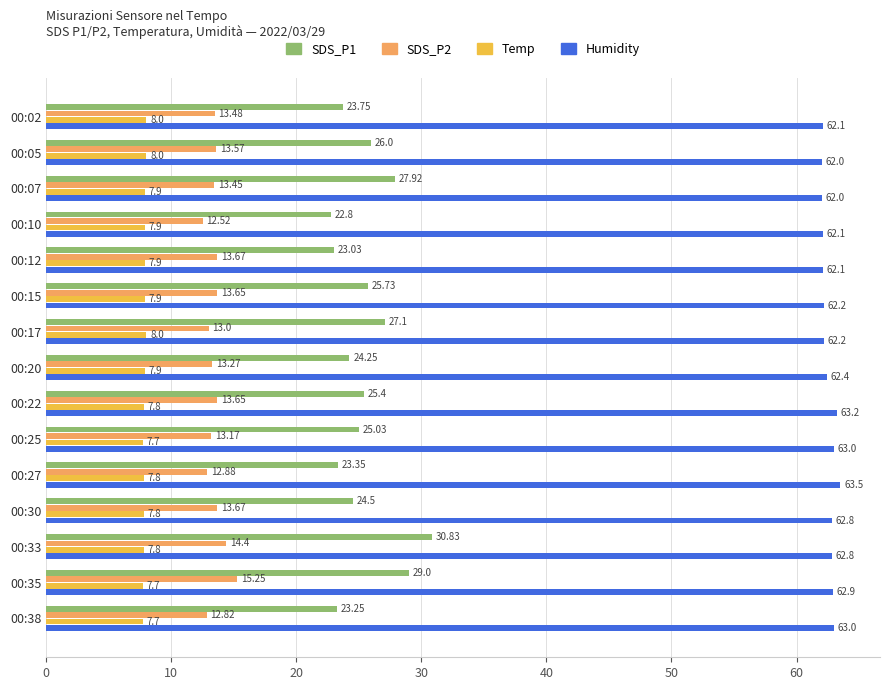

What is the average value of the Temp series?

7.9